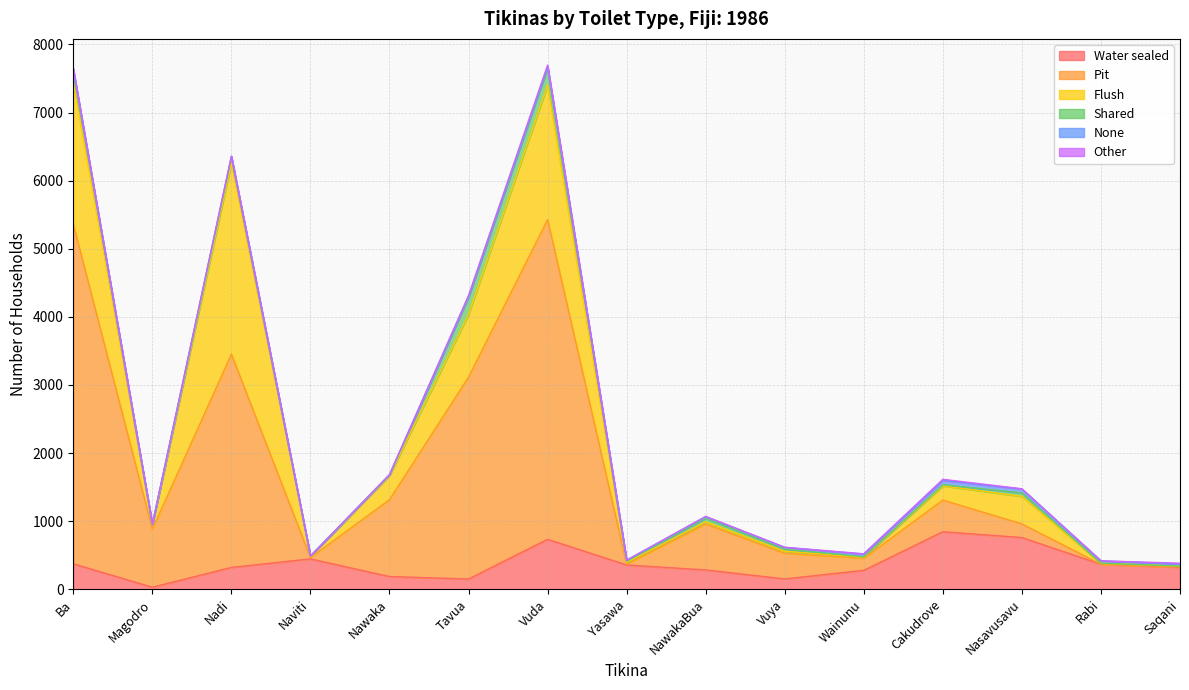

How many values in the None series exceed 18?

7